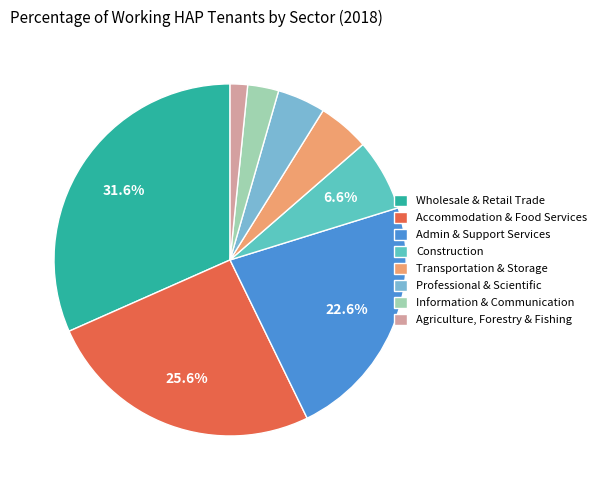

What is the smallest slice in the pie chart?

Agriculture, Forestry & Fishing